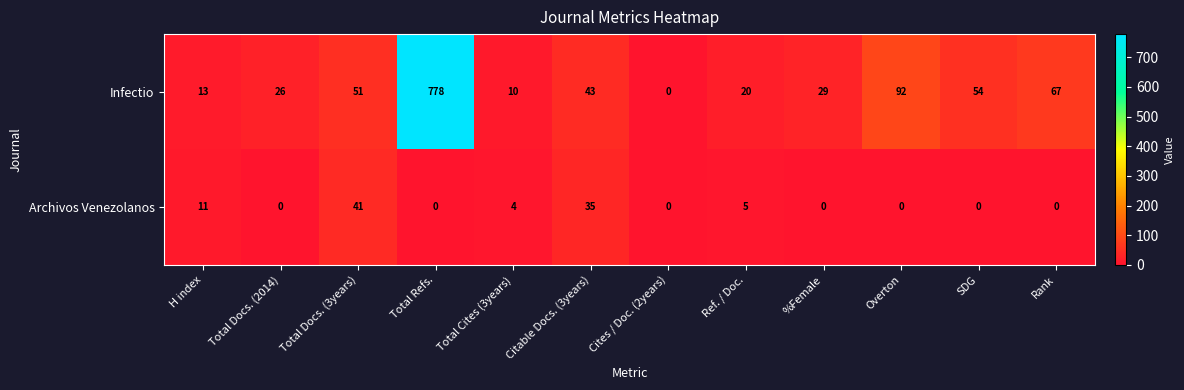

Count the number of data series in this chart.

2